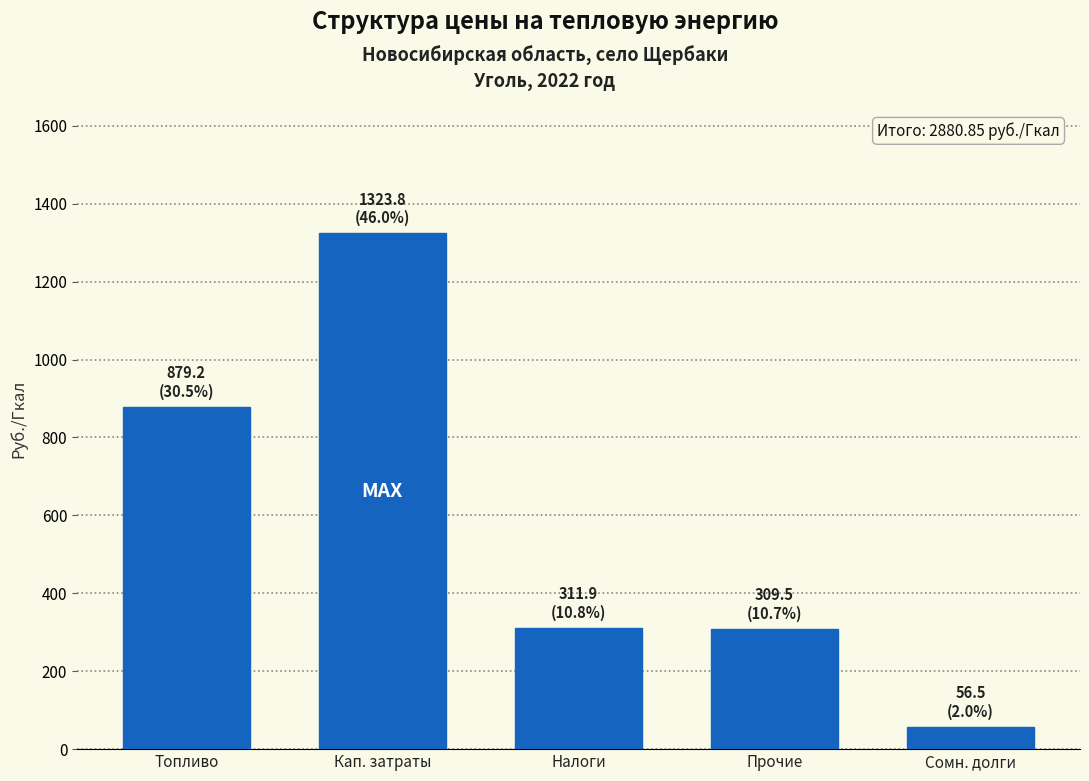

What is the ratio of the value at Налоги to the value at Прочие?

1.0